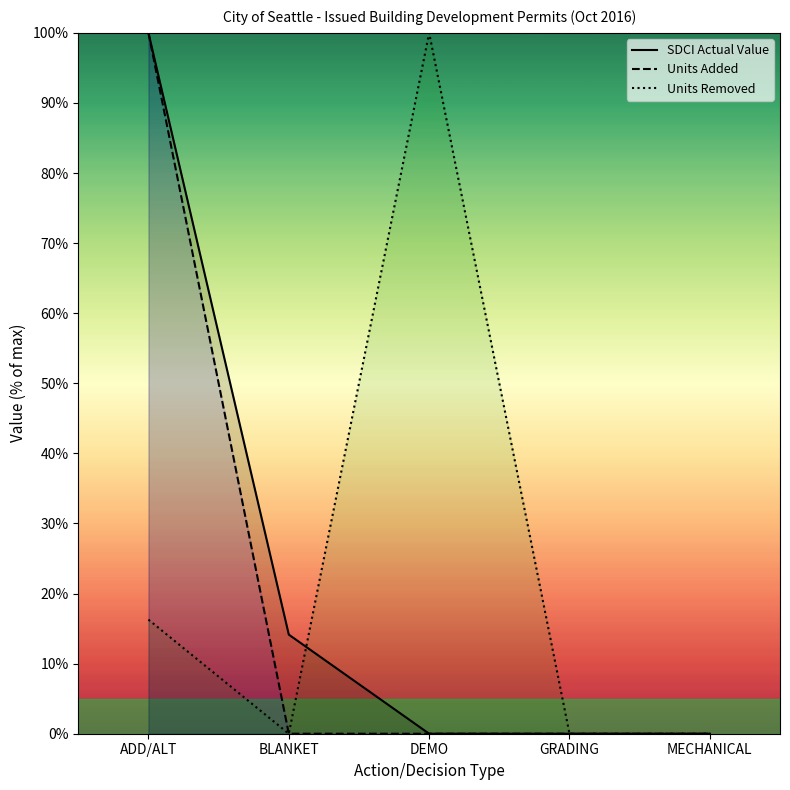

How many times do SDCI Actual Value and Units Removed cross each other?

1